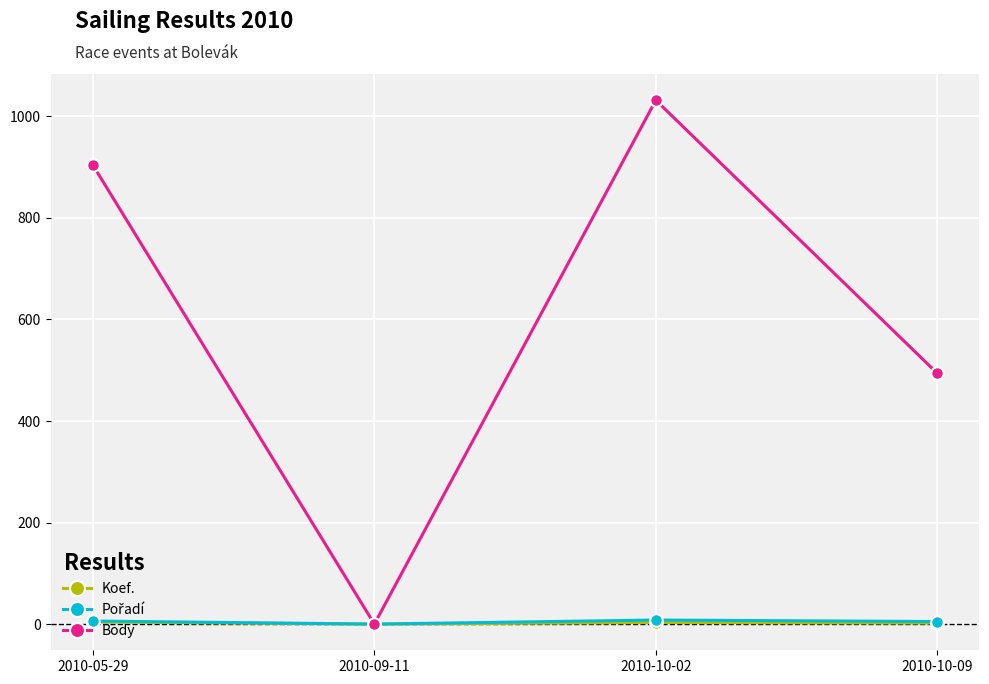

Between 2010-09-11 and 2010-10-02, which series saw the biggest shift?

Body